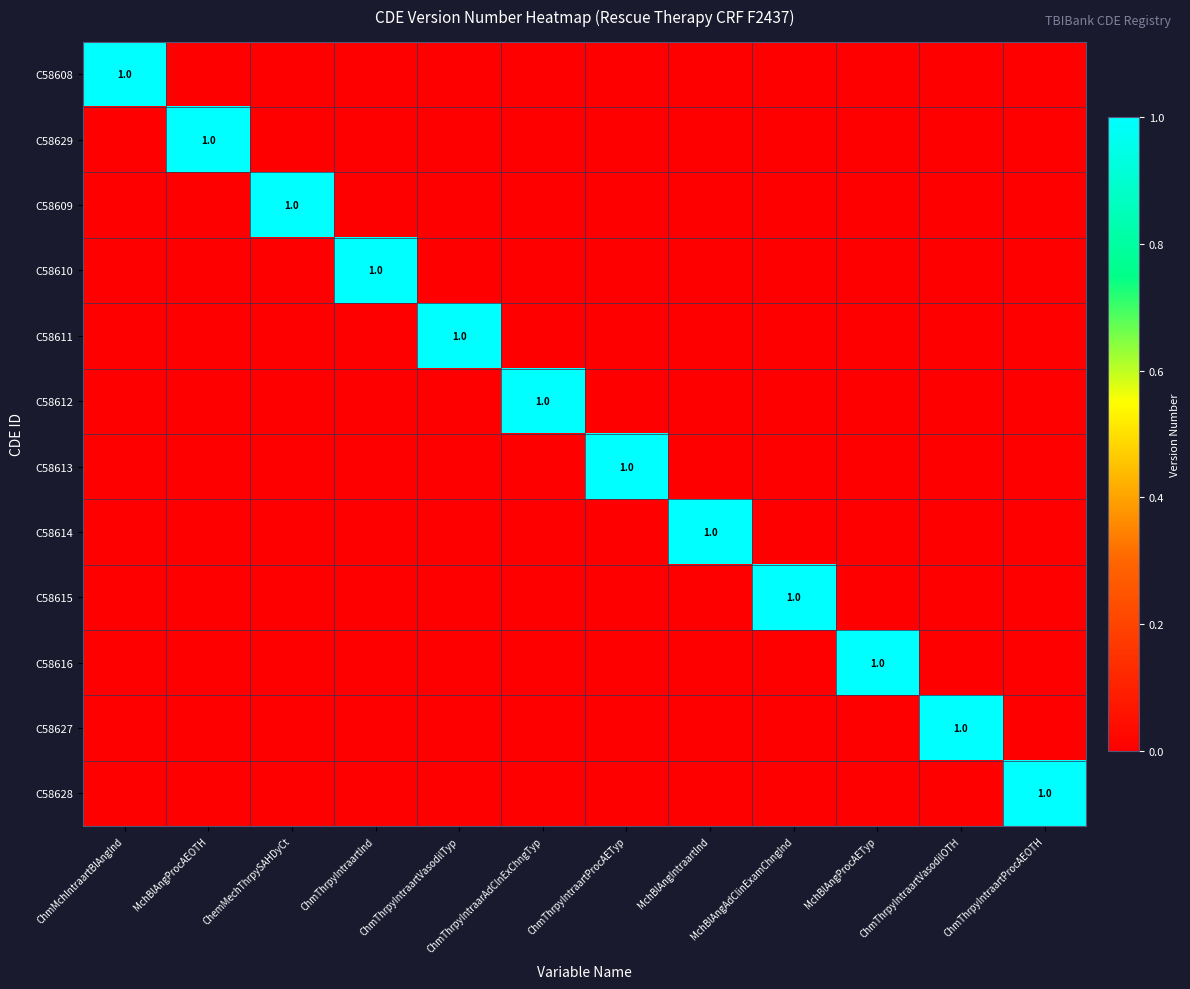

What is the total value across all series at MchBlAngProcAETyp?

1